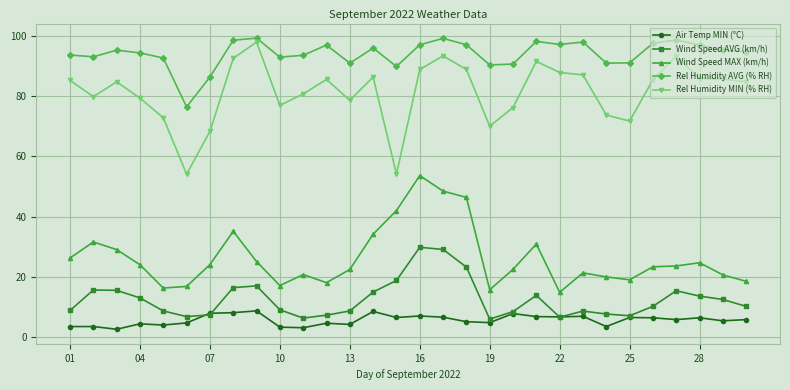

What is the value of the Wind Speed MAX (km/h) point at the 28th from the left?

24.8